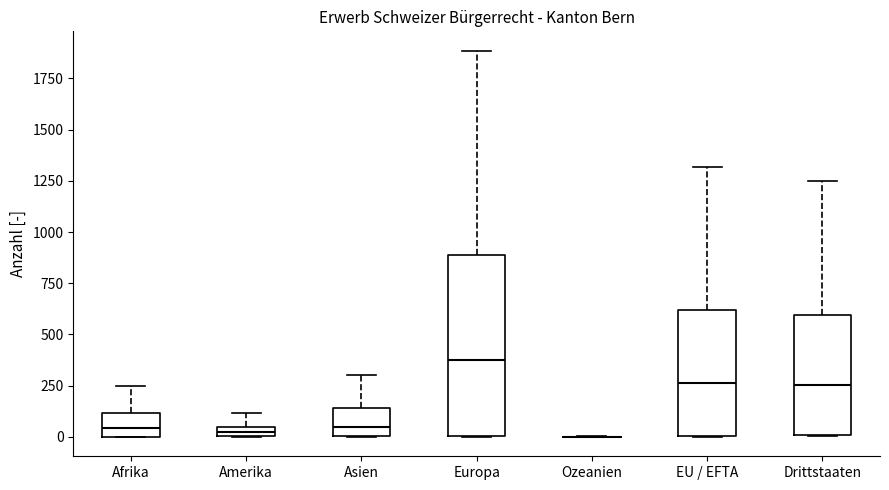

Where does the median line of the box for Asien sit on the y-axis? The values are not printed on the chart, so give them approximately, as read against the axis.

50